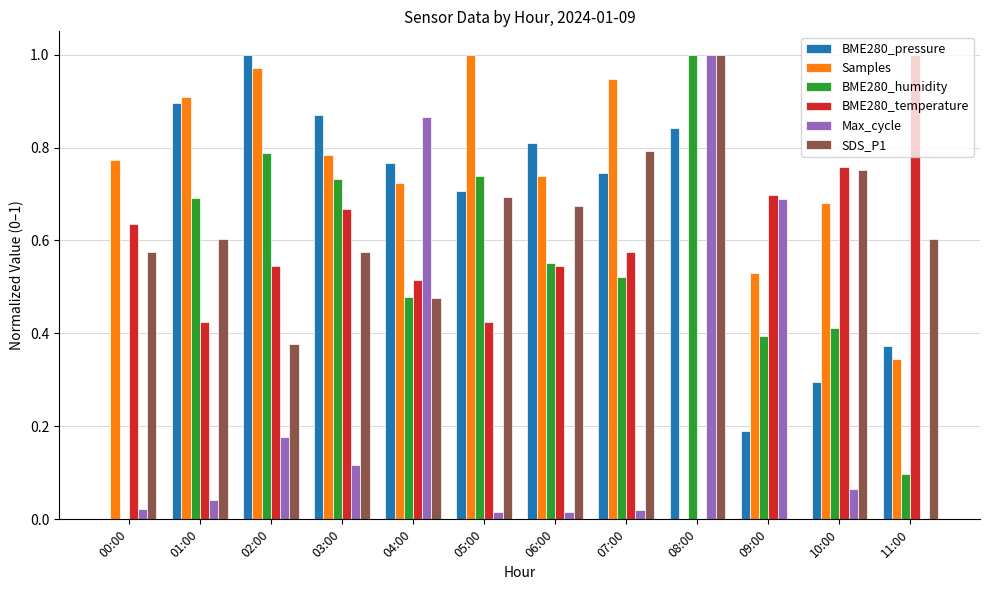

Which series changed the most between 04:00 and 08:00?

Samples